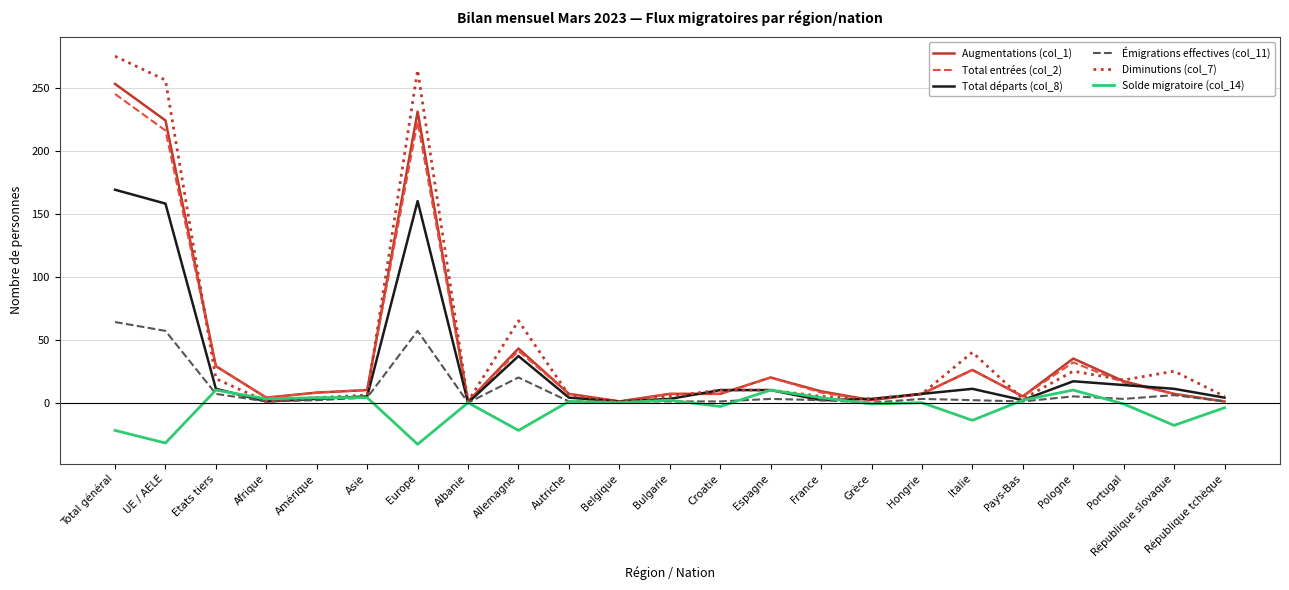

Which series has the largest range (max minus min)?

Diminutions (col_7)